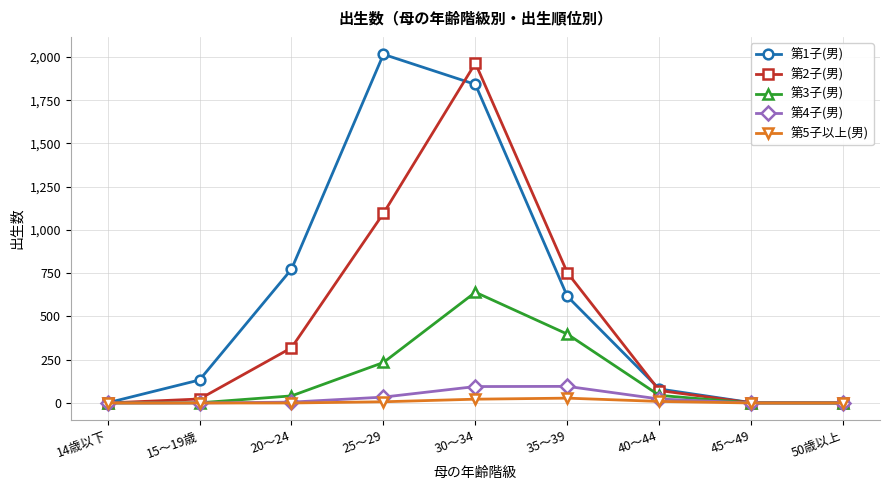

What is the label of the 9th point from the right?

14歳以下